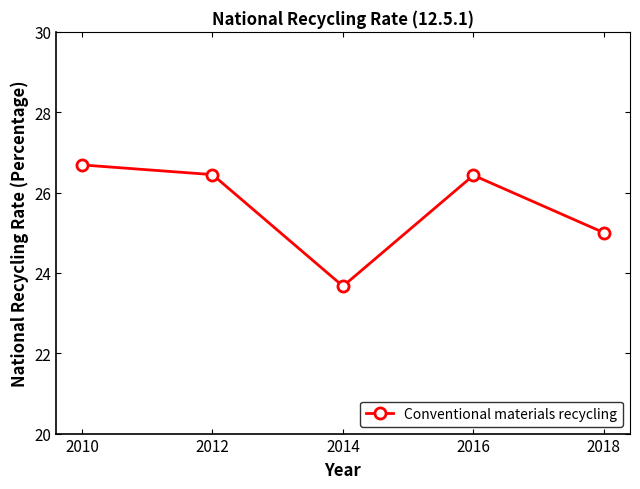

What is the minimum value shown in the chart?

23.7